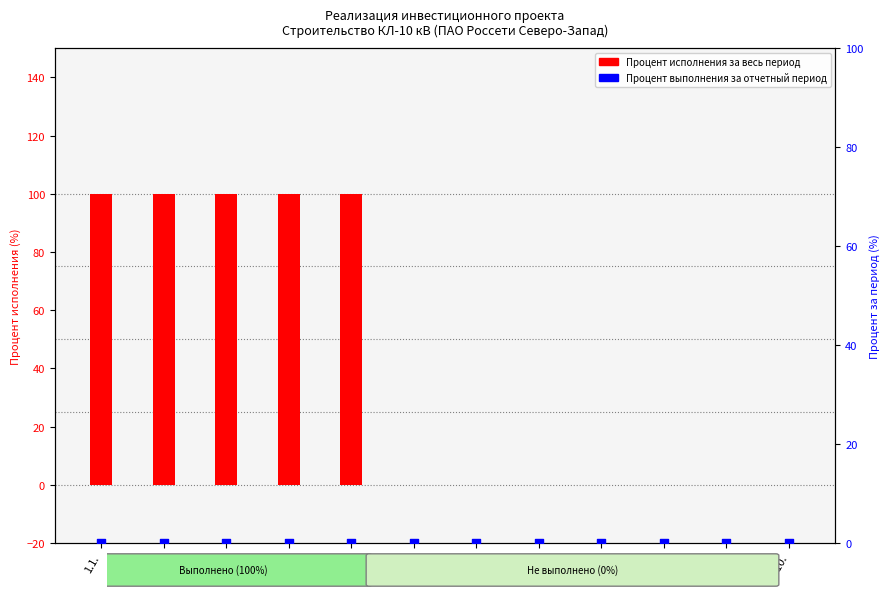

What is the total value across all series at 2?

100